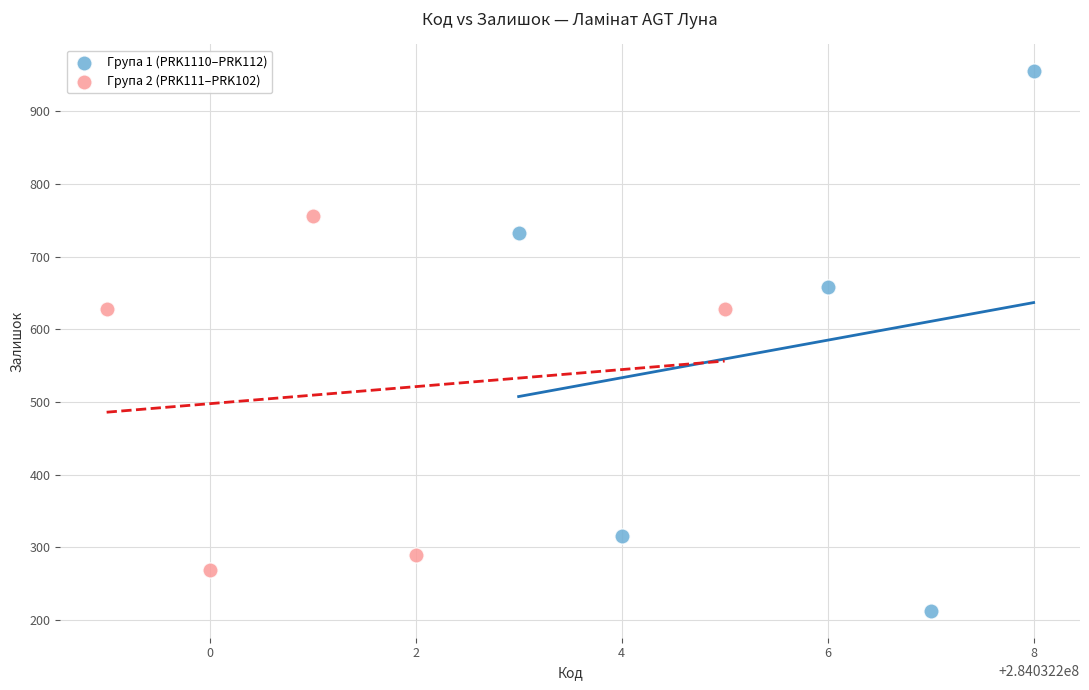

What are all the series names shown in the legend?

Група 1 (PRK1110–PRK112), Група 2 (PRK111–PRK102)